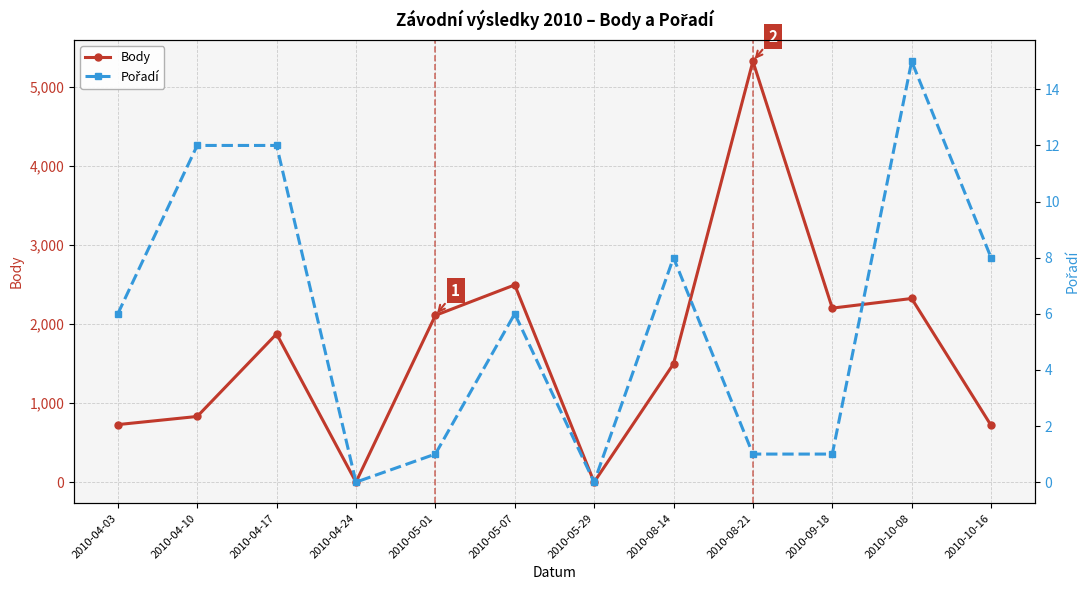

True or false: Pořadí has more than 1 interior local peaks.

True